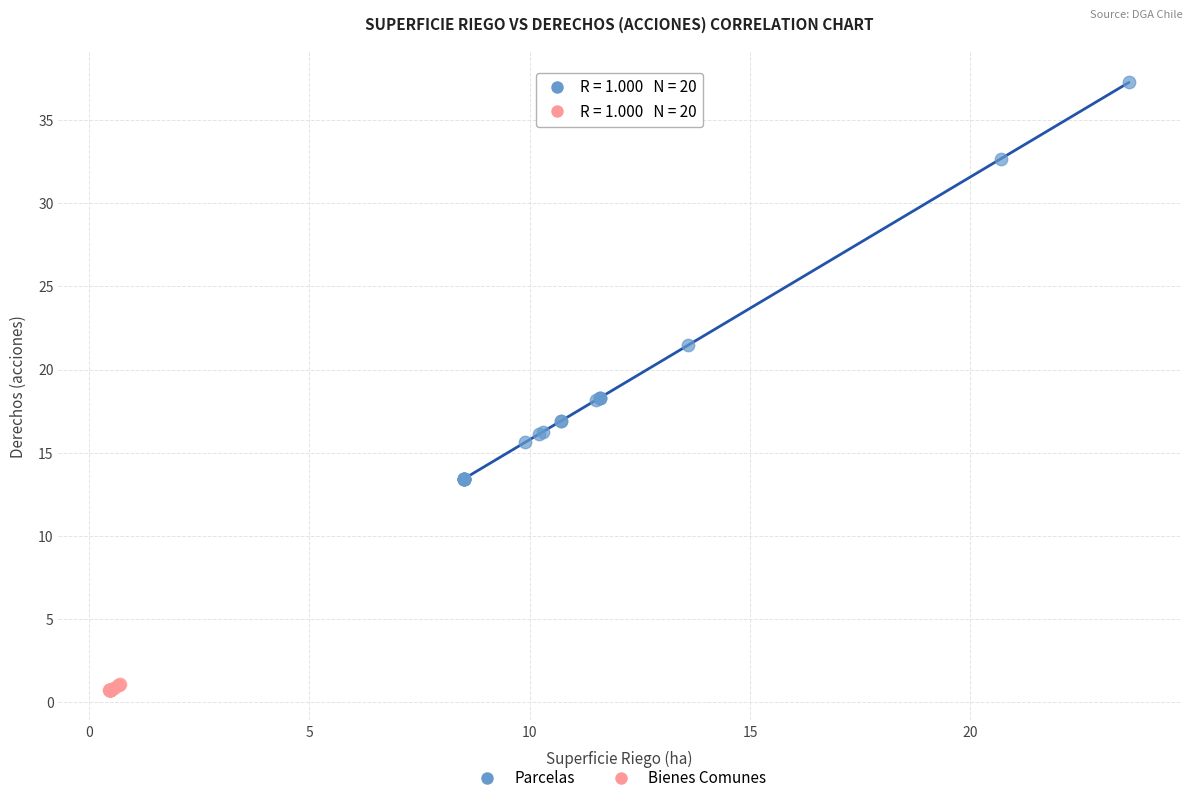

Which series has the widest spread of Y values?

Parcelas